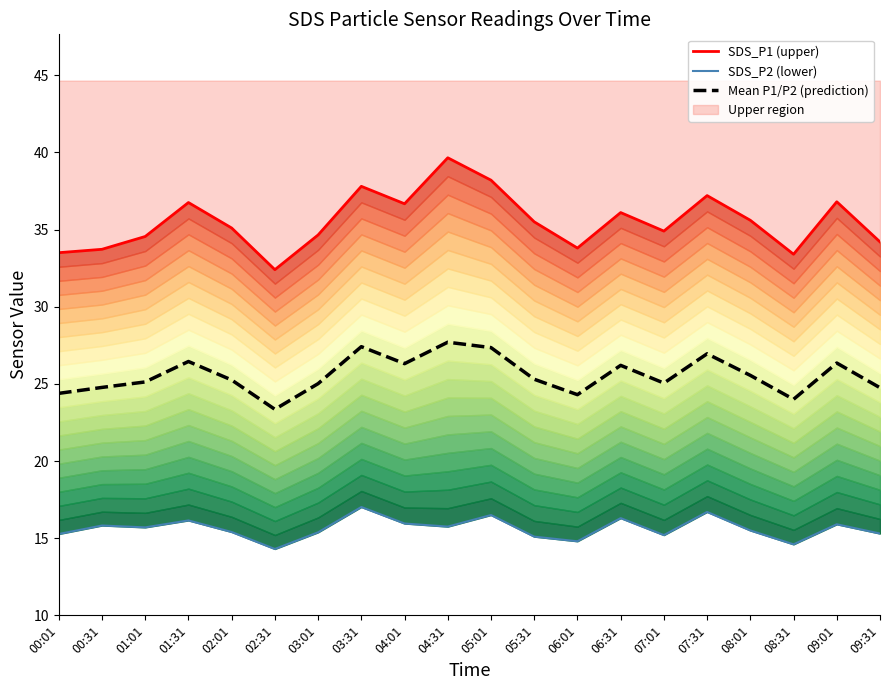

Reading right to left, what are all the values shown in this chart?

SDS_P1 (upper): 34.2	36.8	33.4	35.6	37.2	34.9	36.1	33.8	35.5	38.2	39.6	36.7	37.8	34.6	32.4	35.1	36.8	34.5	33.7	33.5
SDS_P2 (lower): 15.3	15.9	14.6	15.5	16.7	15.2	16.3	14.8	15.1	16.5	15.8	15.9	17.0	15.4	14.3	15.4	16.1	15.7	15.8	15.3
Mean P1/P2 (prediction): 24.8	26.3	24.0	25.6	27.0	25.0	26.2	24.3	25.3	27.4	27.7	26.3	27.4	25.0	23.4	25.2	26.4	25.1	24.8	24.4